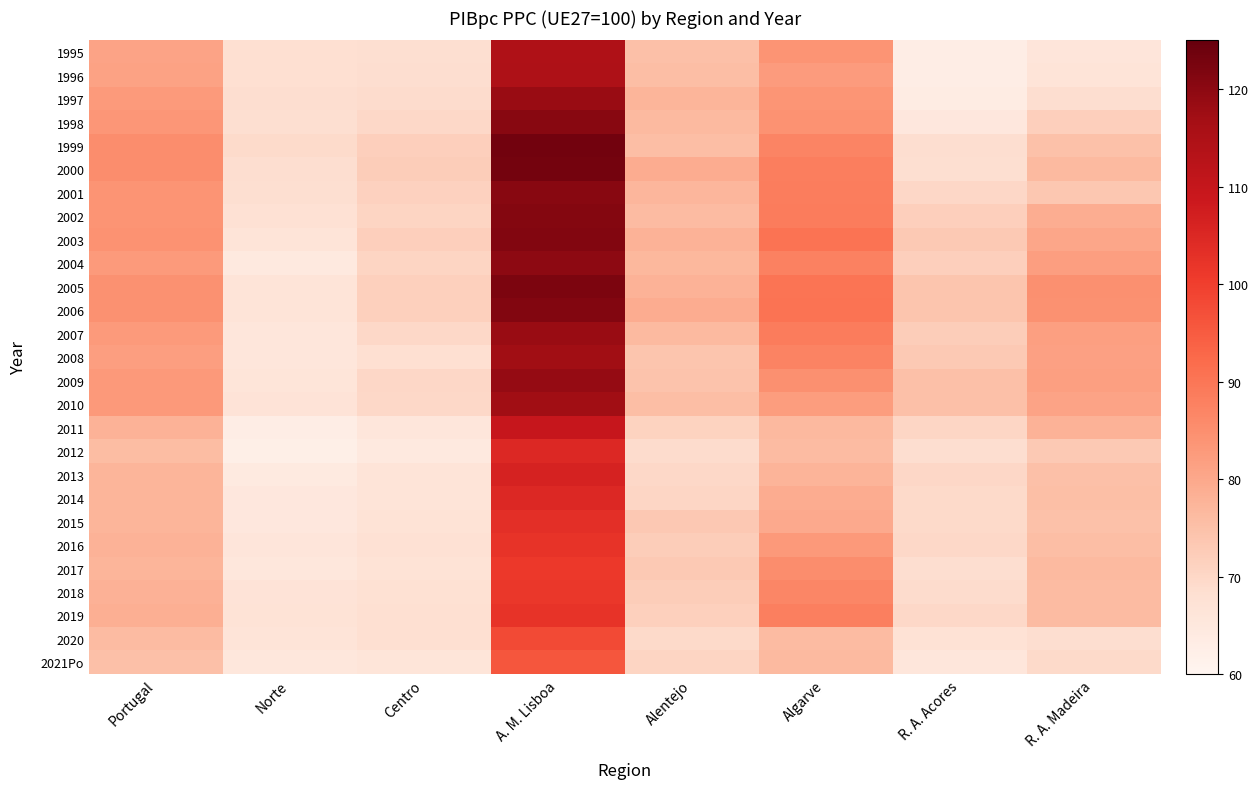

At which category is the sum across all series the highest?

A. M. Lisboa